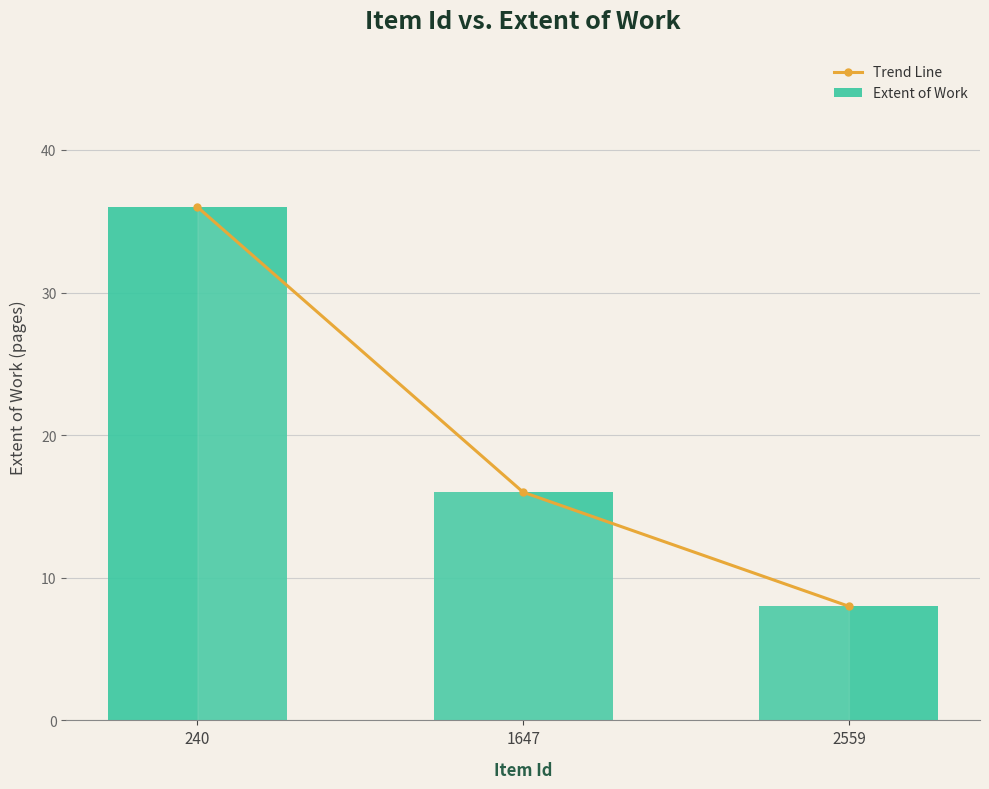

How many groups of bars are there?

3